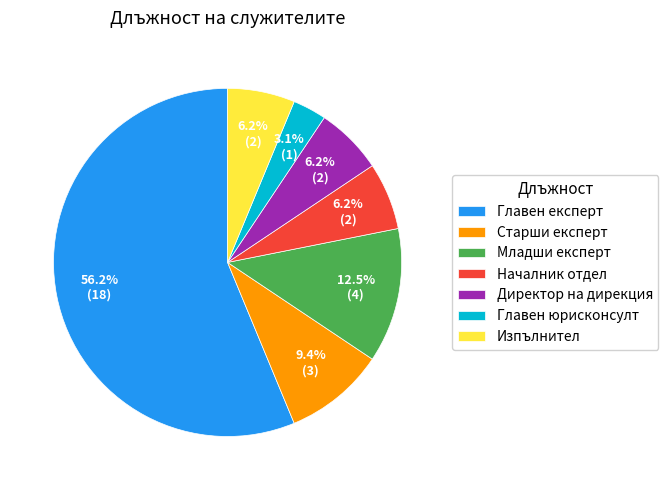

Between Директор на дирекция and Старши експерт, which is larger?

Старши експерт